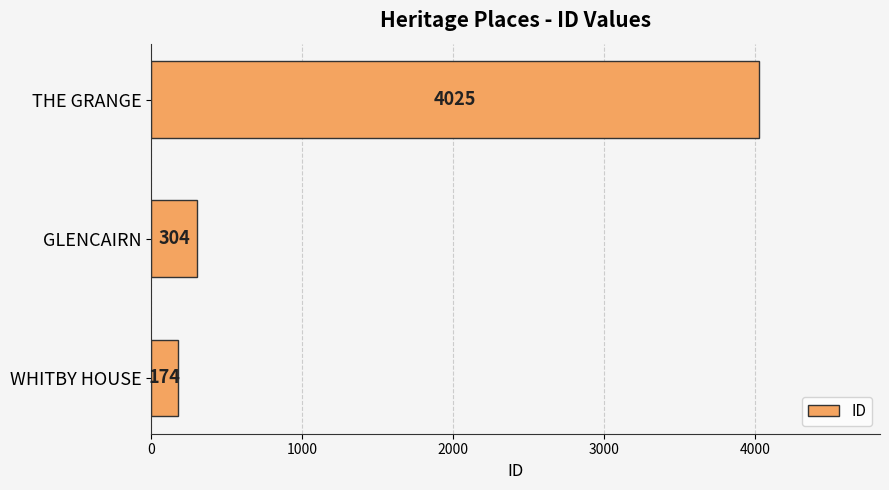

Reading bottom to top, extract all data points from this chart.

WHITBY HOUSE=174	GLENCAIRN=304	THE GRANGE=4025